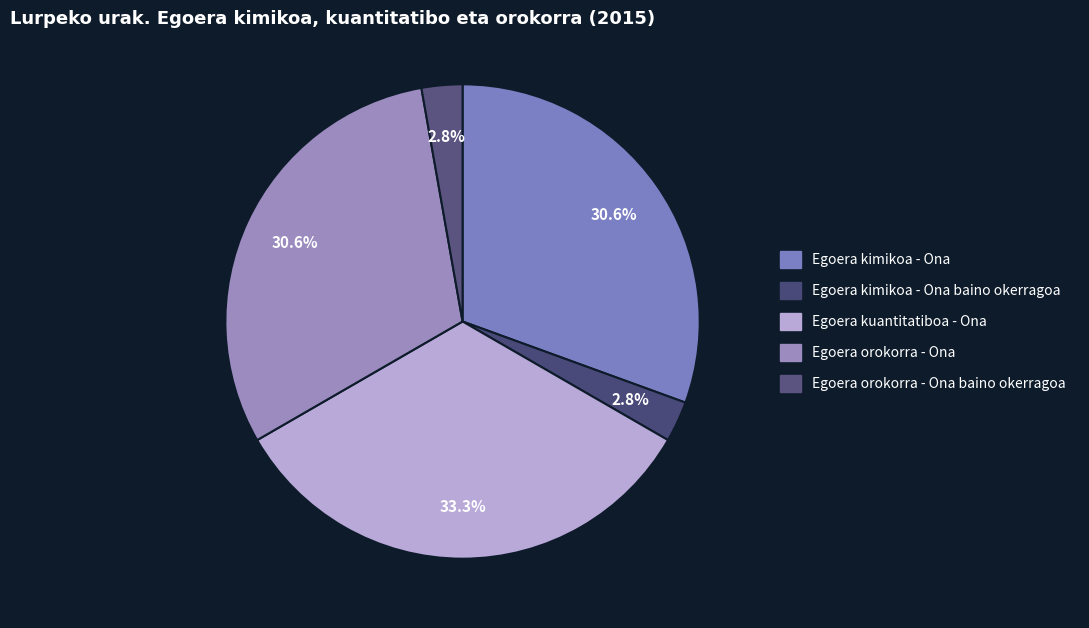

How many segments does this pie chart have?

5